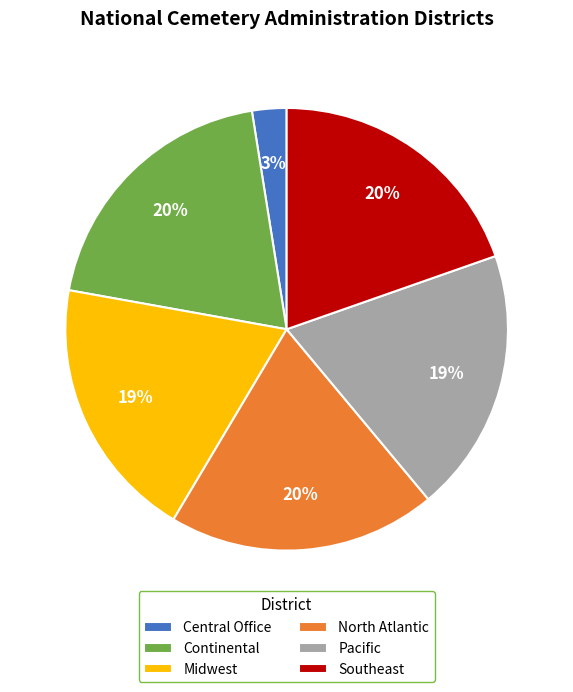

To the nearest percent, what is the difference between the largest and smallest slice percentages?

17%